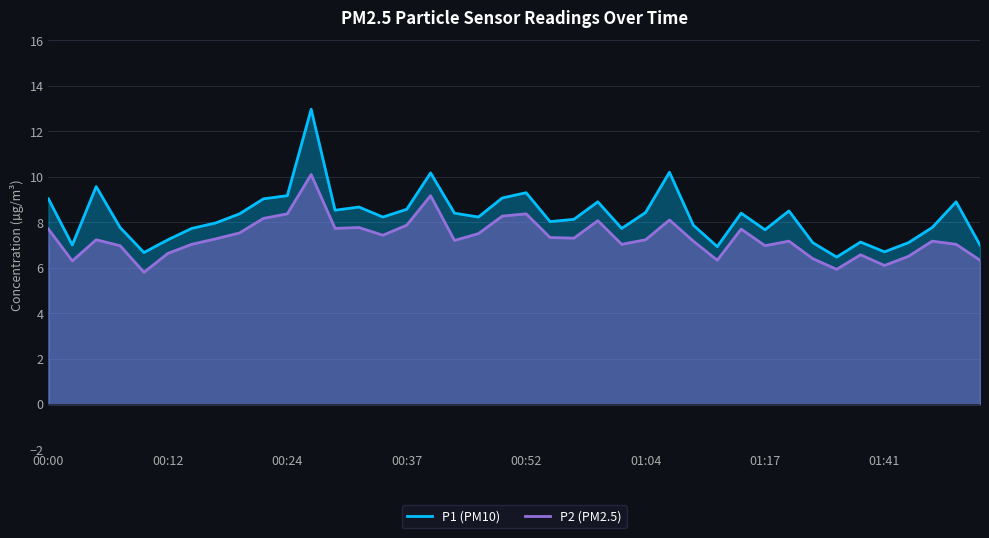

True or false: P2 (PM2.5) and P1 (PM10) intersect in this chart.

False